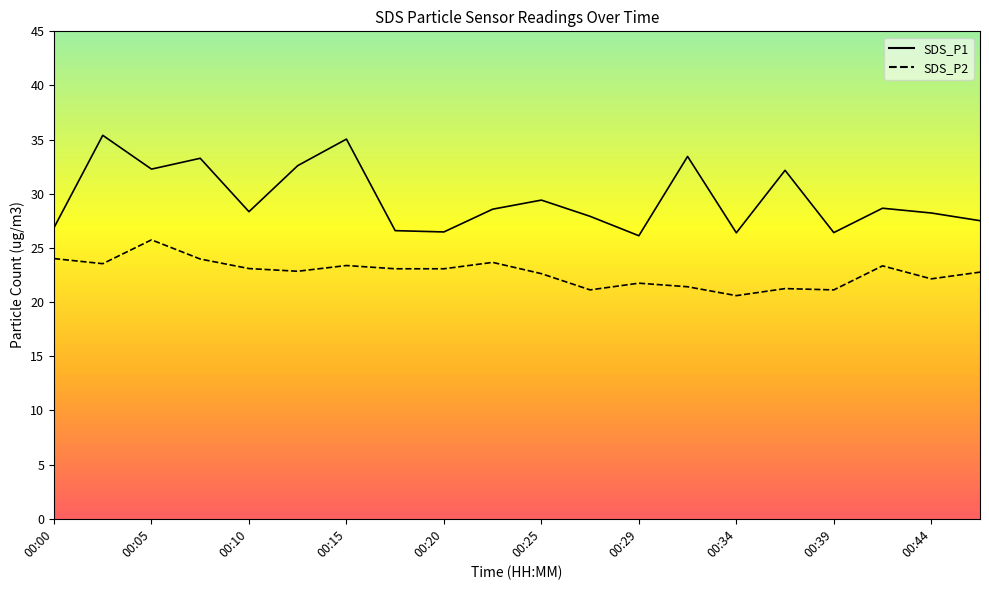

Does the chart have visible grid lines?

No